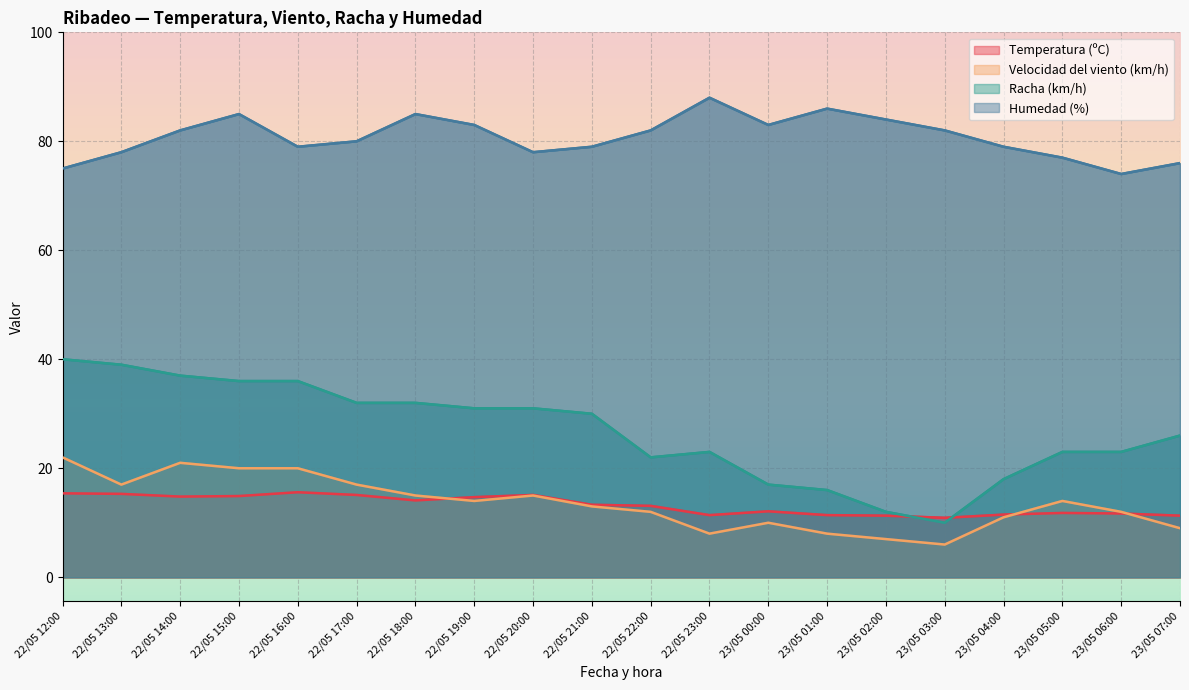

True or false: Velocidad del viento (km/h) and Humedad (%) intersect in this chart.

False